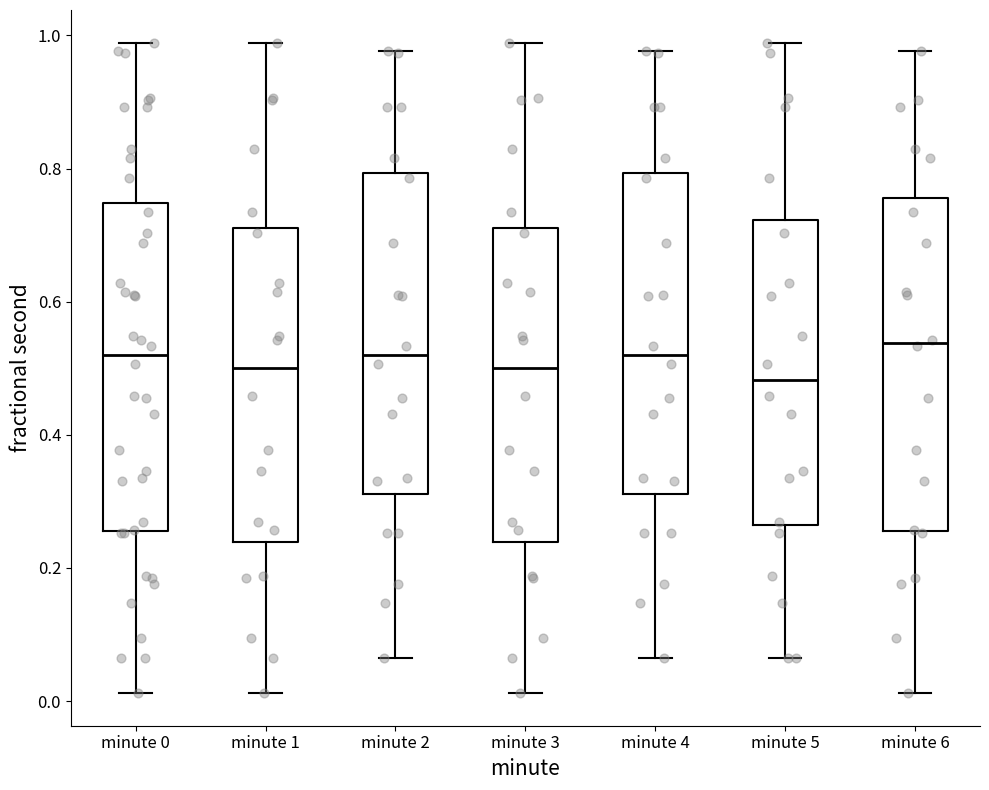

Reading left to right, transcribe this box plot: for each box, give where its median line is, the range the box spans, and where its two whiskers end, as read against the y-axis. The values are not printed on the chart, so give them approximately, as read against the axis.

minute 0: median 0.52, box 0.26 to 0.74, whiskers 0.02 to 0.98
minute 1: median 0.50, box 0.24 to 0.72, whiskers 0.02 to 0.98
minute 2: median 0.52, box 0.32 to 0.80, whiskers 0.06 to 0.98
minute 3: median 0.50, box 0.24 to 0.72, whiskers 0.02 to 0.98
minute 4: median 0.52, box 0.32 to 0.80, whiskers 0.06 to 0.98
minute 5: median 0.48, box 0.26 to 0.72, whiskers 0.06 to 0.98
minute 6: median 0.54, box 0.26 to 0.76, whiskers 0.02 to 0.98